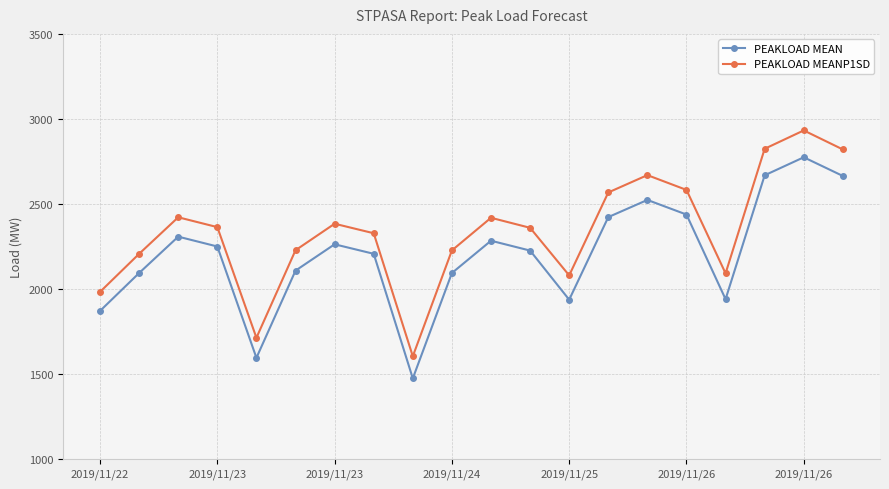

List the series in order of their peak value, highest first.

PEAKLOAD MEANP1SD, PEAKLOAD MEAN